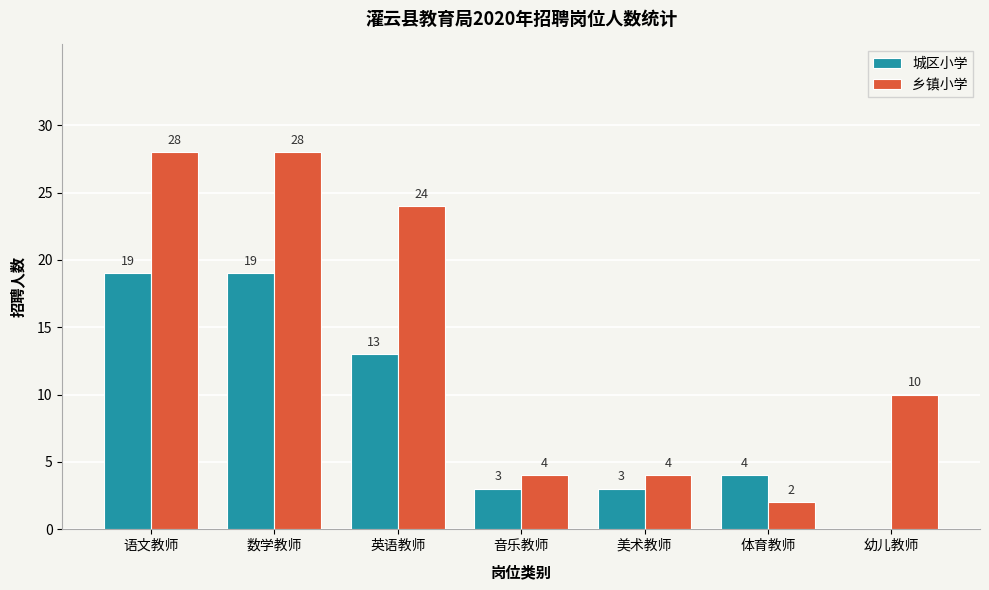

Is it true that 乡镇小学 equals 28 at 数学教师?

True